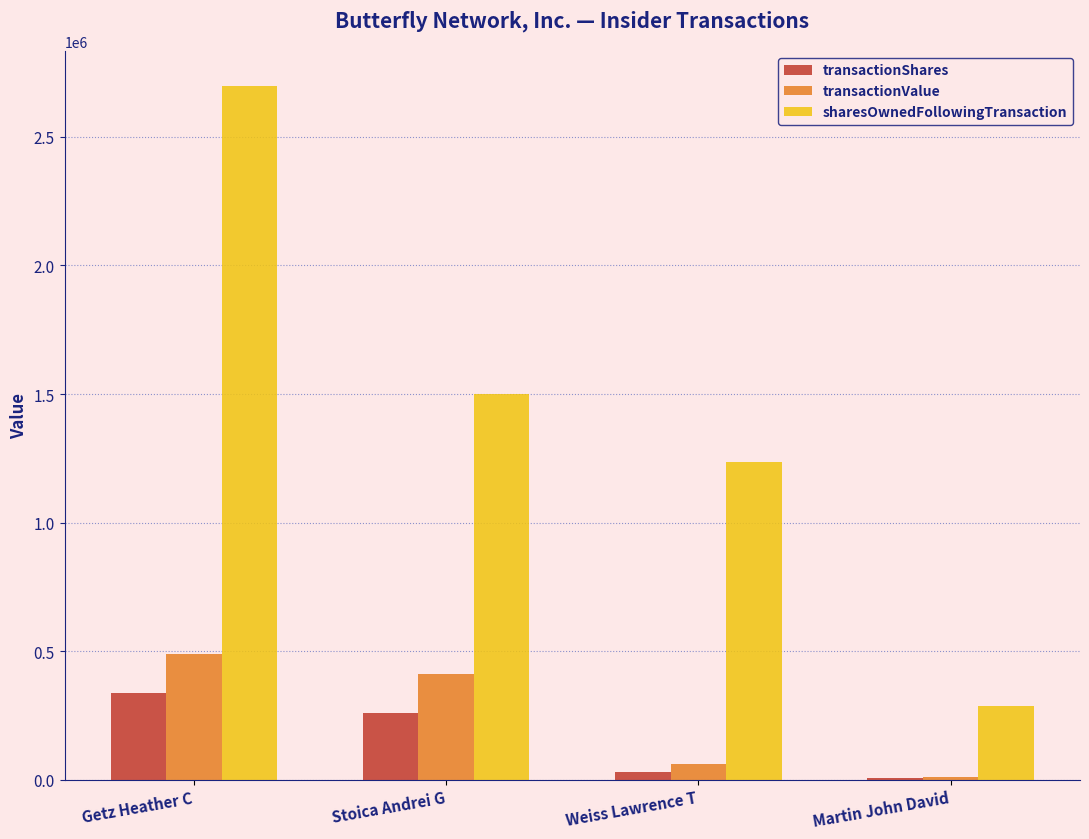

Reading left to right, transcribe all the data shown in this chart.

transactionShares: Getz Heather C=337551	Stoica Andrei G=260950	Weiss Lawrence T=27655	Martin John David=4841
transactionValue: Getz Heather C=488356	Stoica Andrei G=409420	Weiss Lawrence T=60509	Martin John David=11684
sharesOwnedFollowingTransaction: Getz Heather C=2699469	Stoica Andrei G=1499336	Weiss Lawrence T=1236838	Martin John David=286516